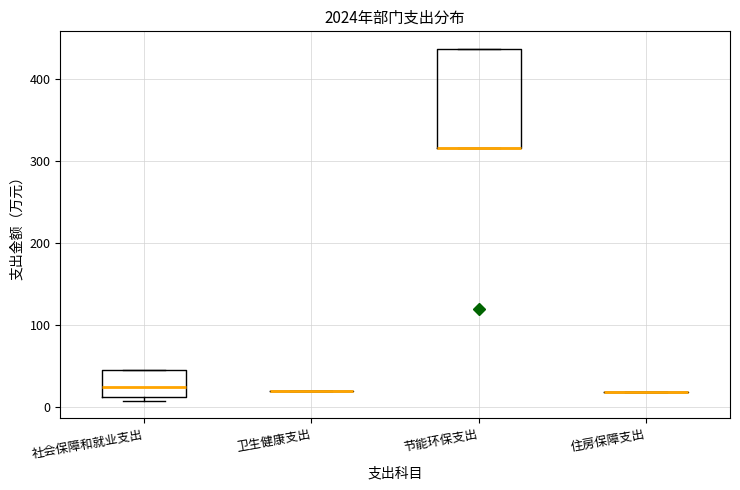

Reading left to right, read every box against the y-axis: the position of its median line, the range the box covers, and the ends of its whiskers. The values are not printed on the chart, so give them approximately, as read against the axis.

社会保障和就业支出: median 20, box 10 to 50, whiskers 10 (just below the box's lower edge) to 50
卫生健康支出: box collapsed to a line at 20, whiskers 20 to 20
节能环保支出: median 320 (drawn on the box's lower edge), box 320 to 440, whiskers 320 to 440
住房保障支出: box collapsed to a line at 20, whiskers 20 to 20